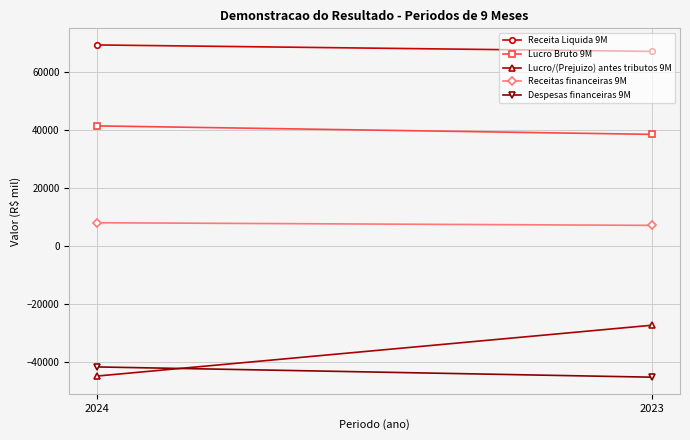

List the labels in order of Despesas financeiras 9M value, largest first.

2024, 2023